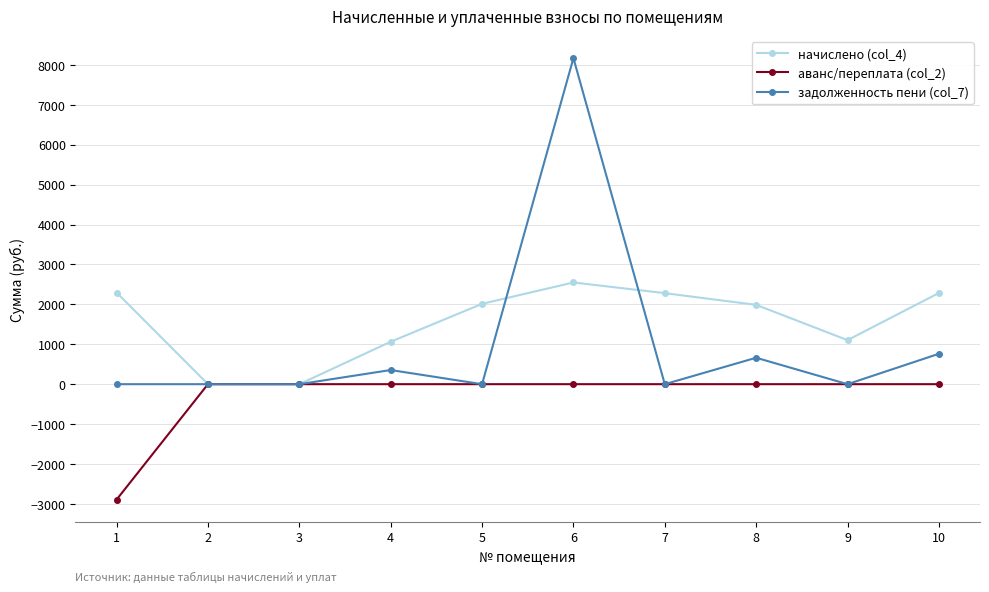

What is the highest value of the начислено (col_4) series?

2547.9